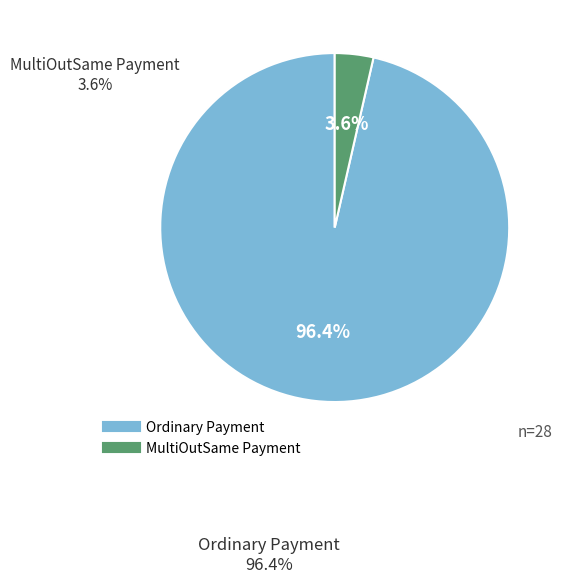

True or false: Ordinary Payment accounts for 82% of the total.

False